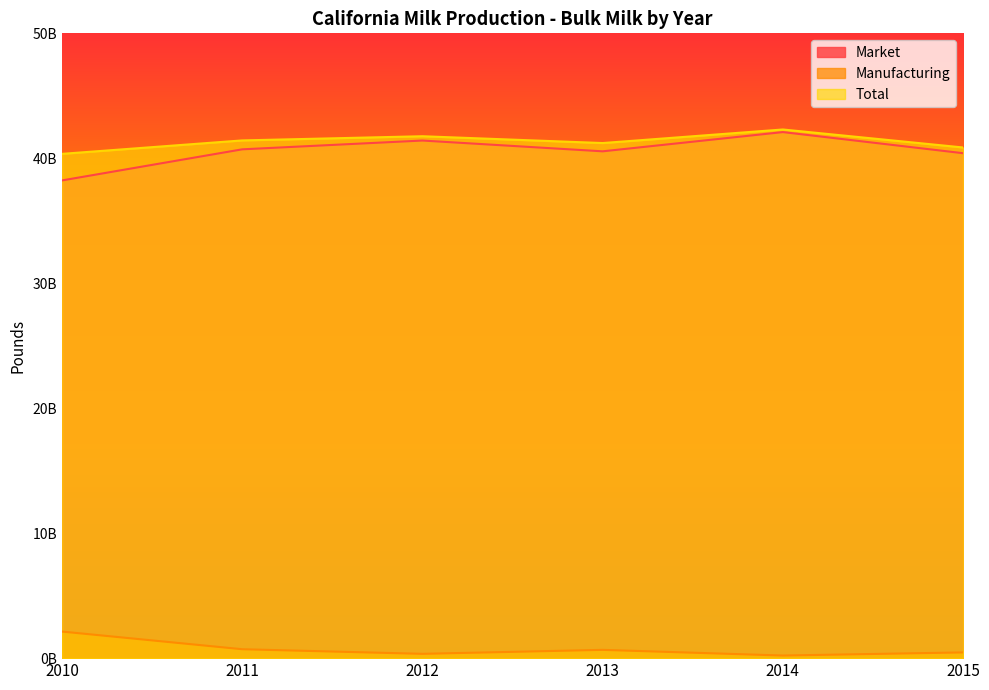

At how many categories does at least one series exceed 25291897778?

6